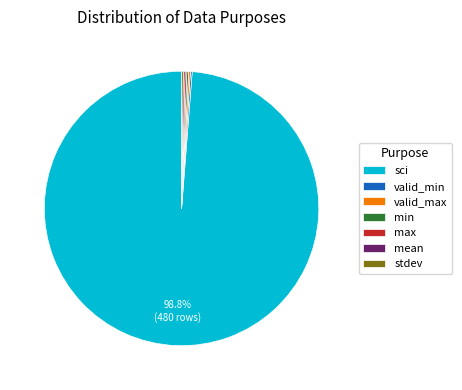

Is there a majority slice in this chart?

Yes